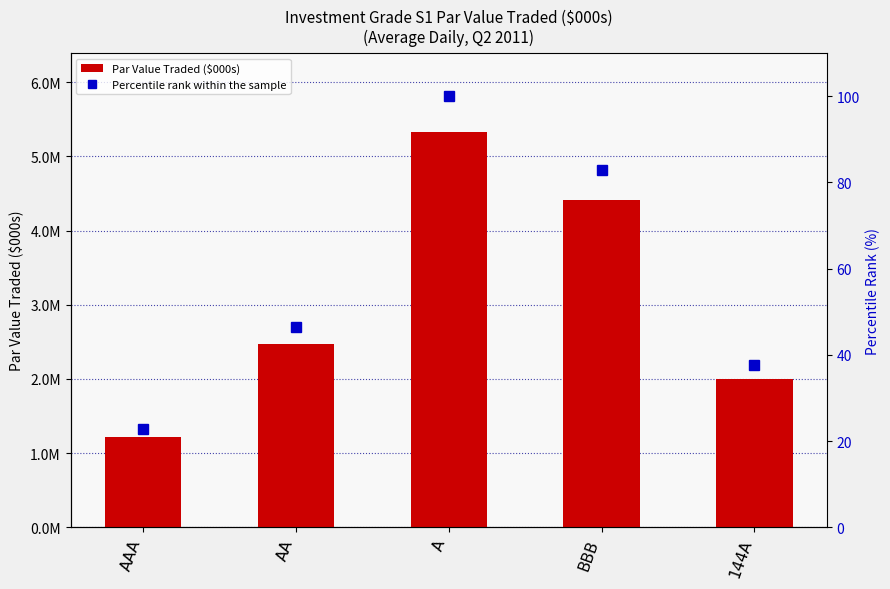

At which category is the sum across all series the highest?

A